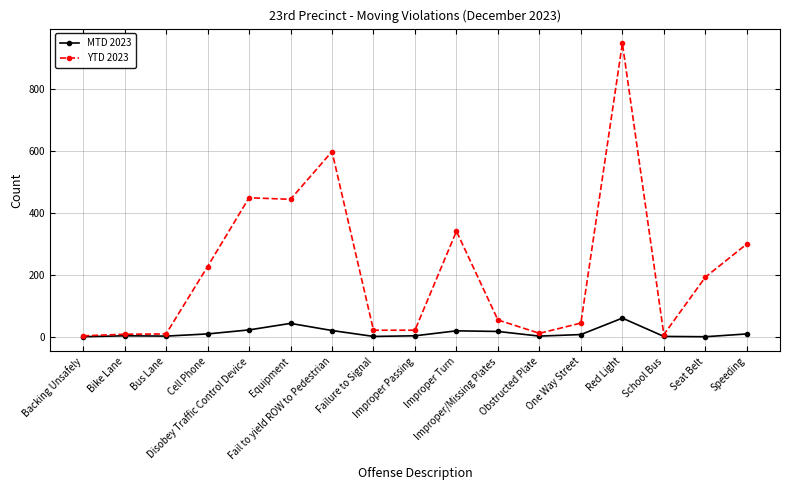

At which category is the sum across all series the highest?

Red Light